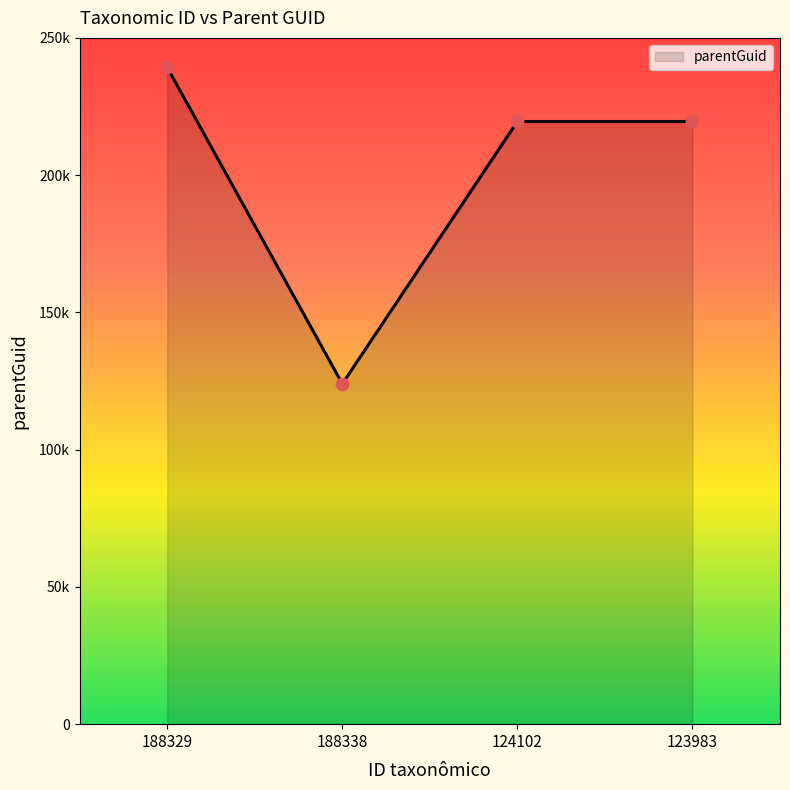

What is the change in value from 188329 to 124102?

-19697